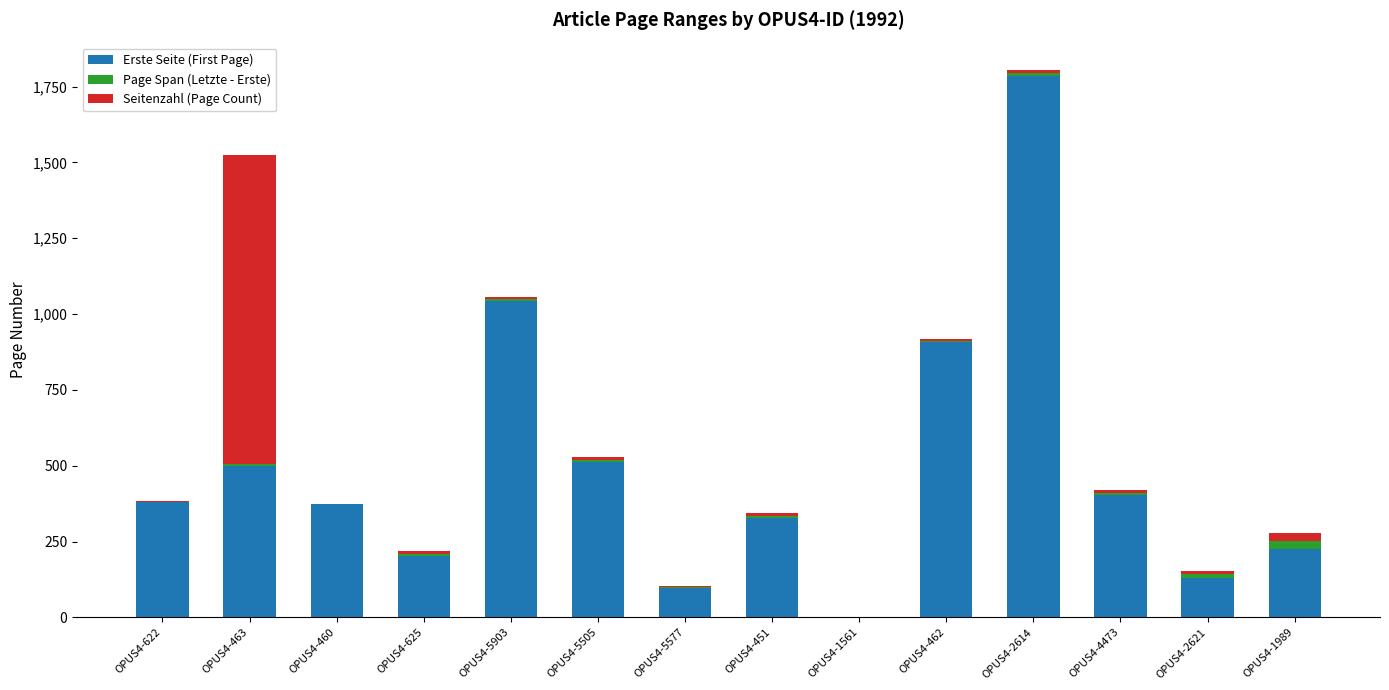

What is the sum of all Erste Seite (First Page) values?

6883